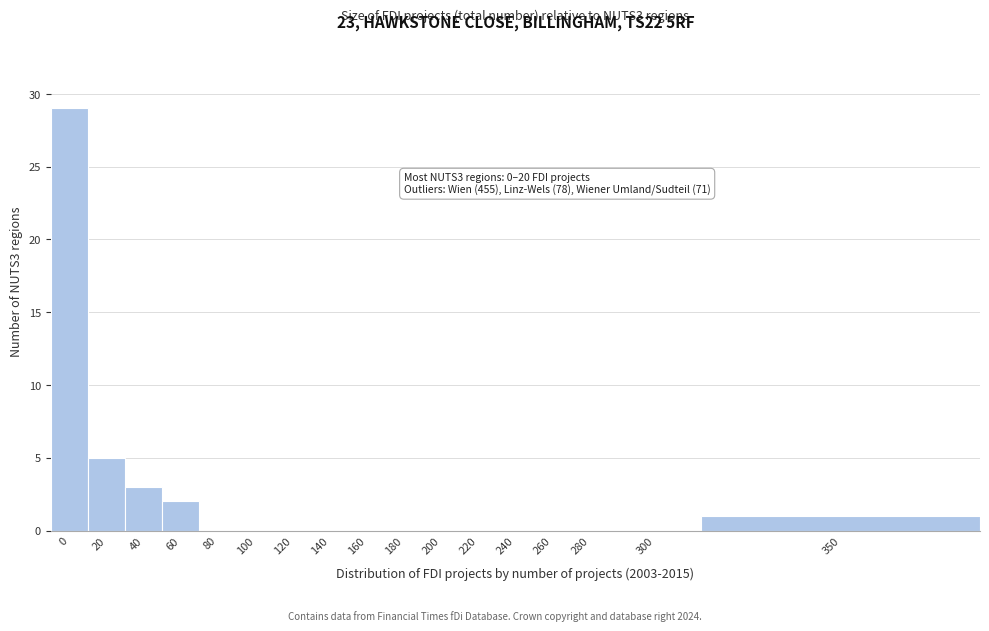

Reading left to right, transcribe all the data shown in this chart.

0=29	20=5	40=3	60=2	80=0	100=0	120=0	140=0	160=0	180=0	200=0	220=0	240=0	260=0	280=0	300=0	350=1